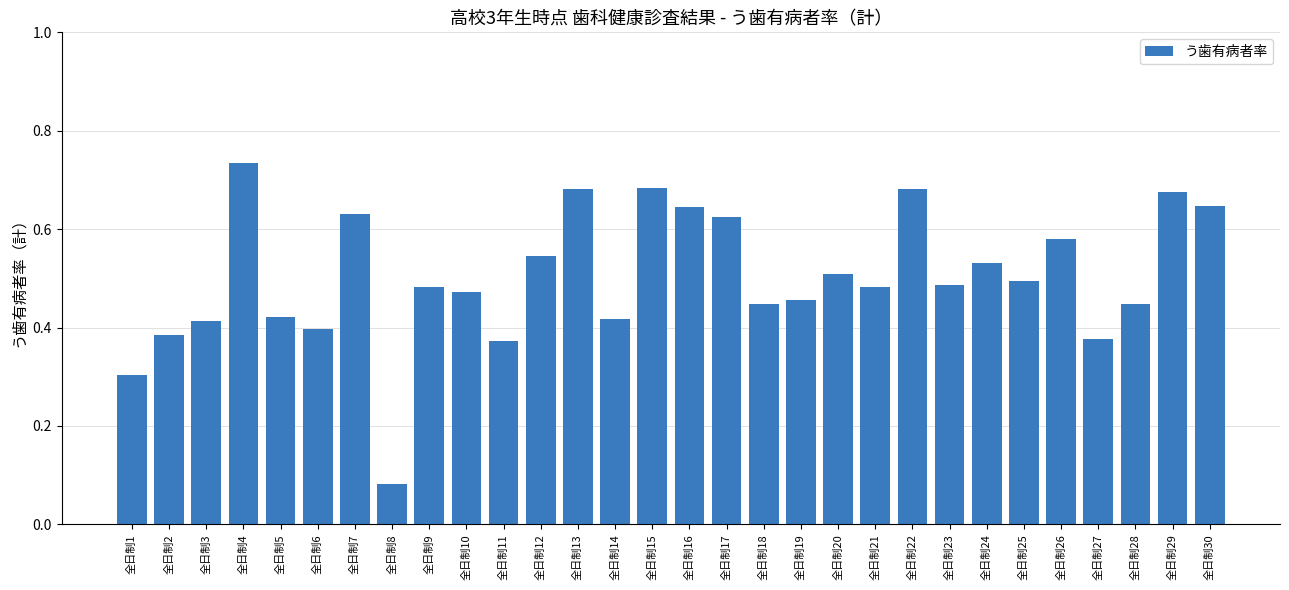

Does the chart contain stacked bars?

No